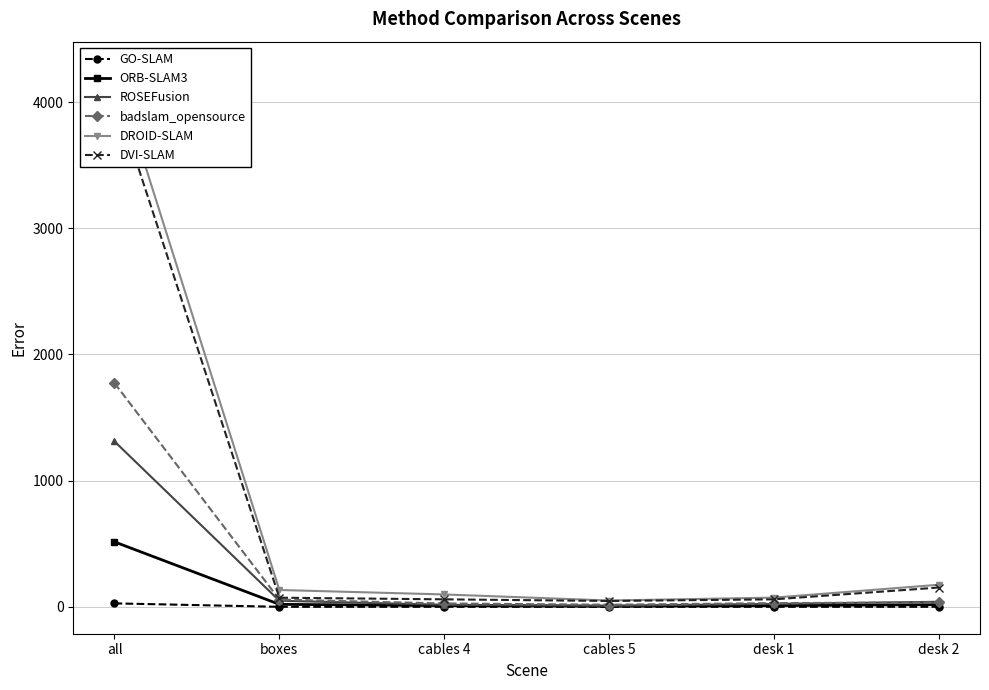

What is the approximate value of ROSEFusion at cables 4?

17.0